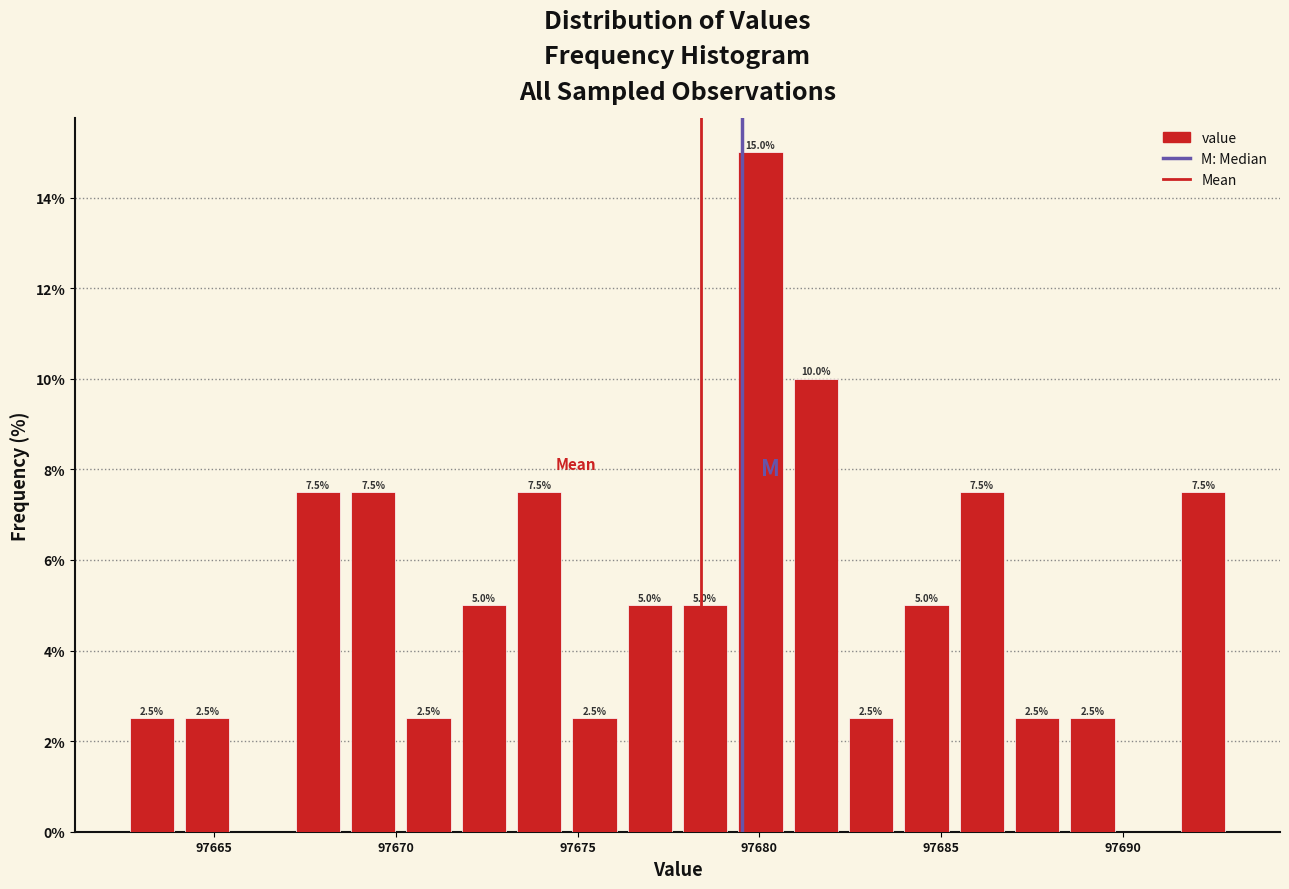

Around what value on the x-axis is the tallest bar? Give the approximate position of its centre, as read against the axis.

97680.0